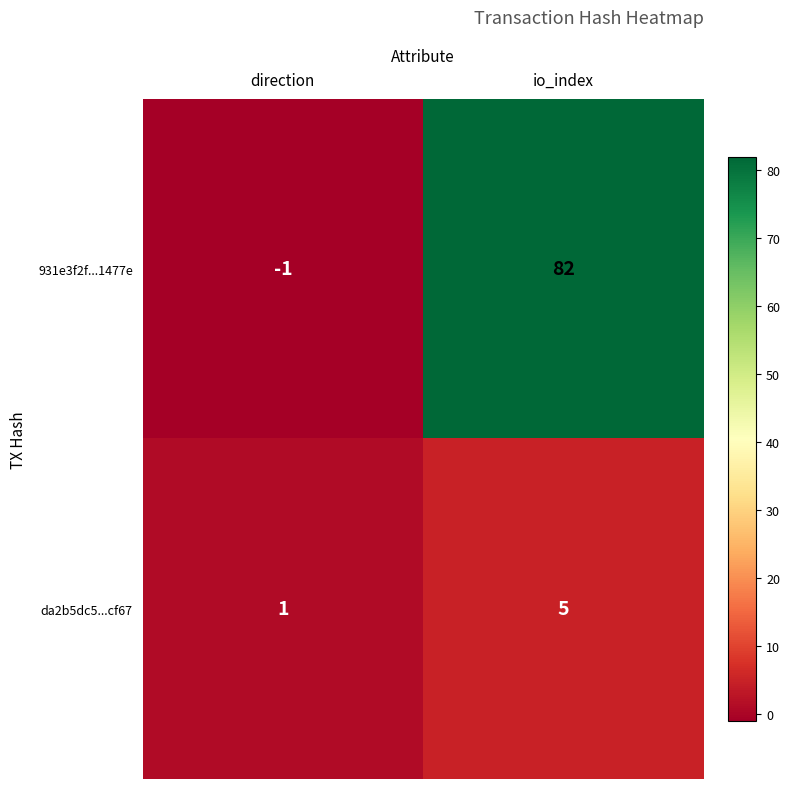

What is the sum of all da2b5dc5...cf67 values?

6